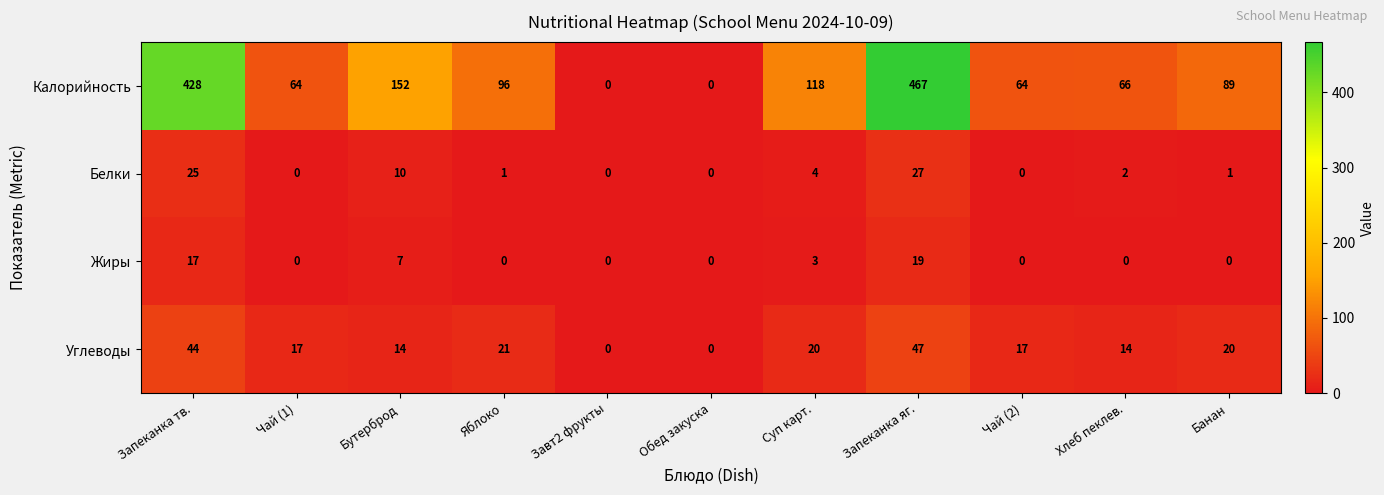

Which series changed the most between Запеканка тв. and Бутерброд?

Калорийность